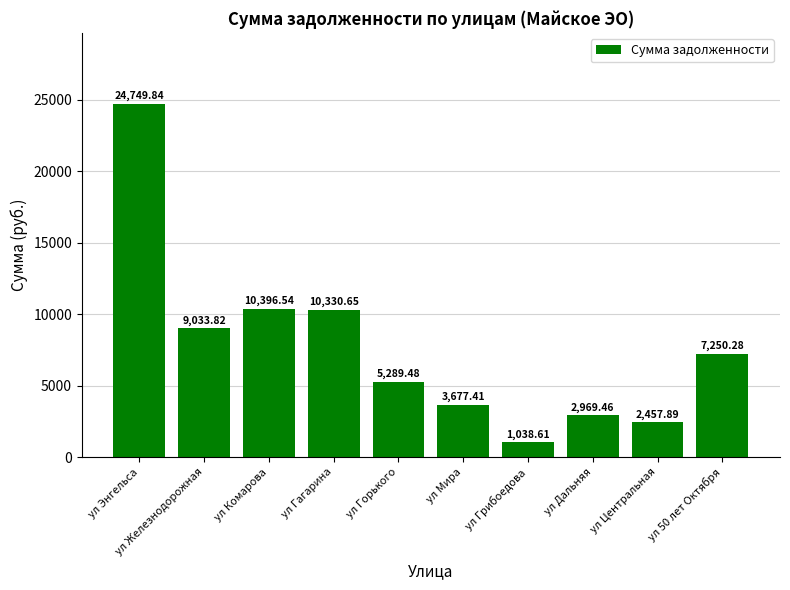

The value at ул Дальняя is 2969.5. True or false?

True